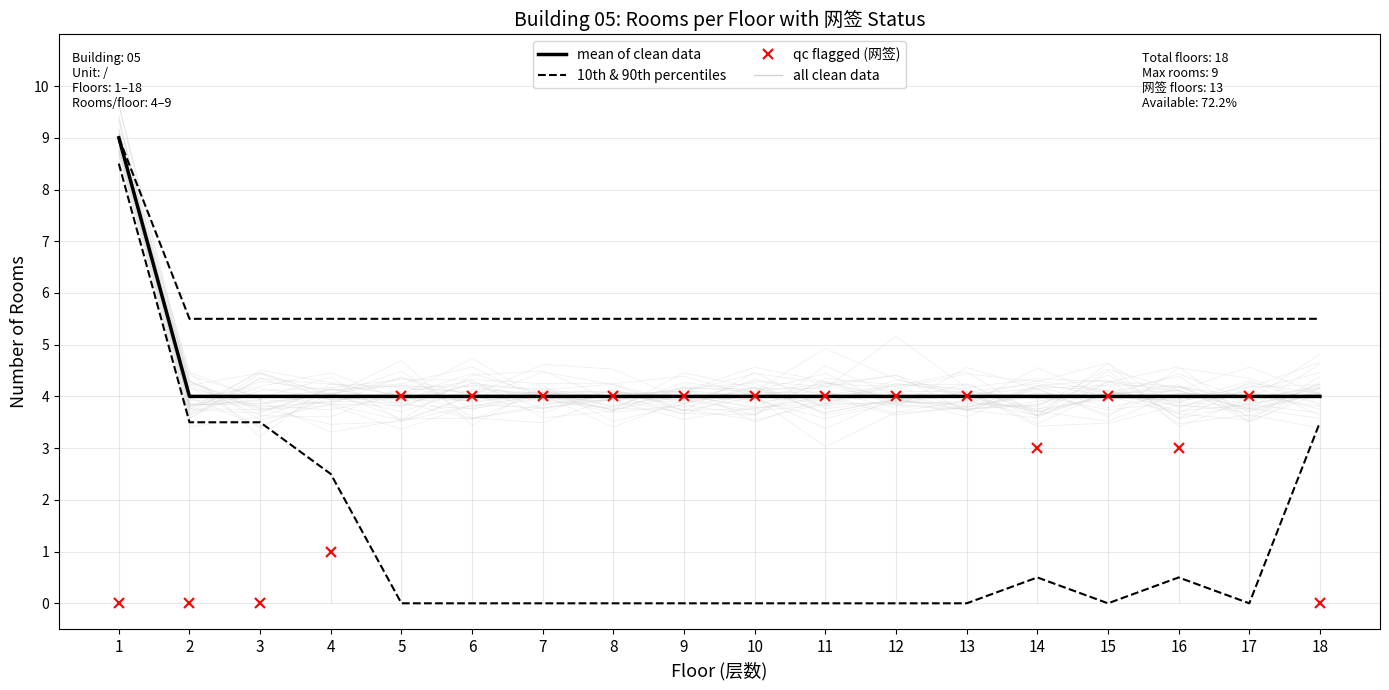

Which series has the largest total across all categories?

10th & 90th percentiles